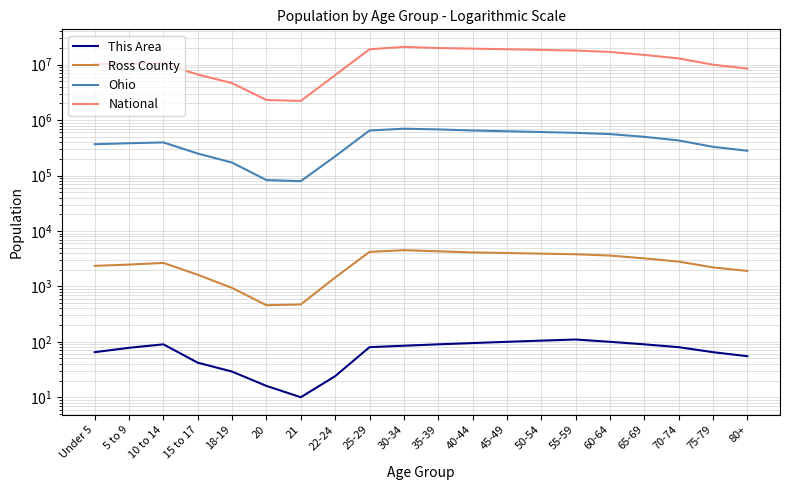

At which label is Ohio closest to 389588?

10 to 14